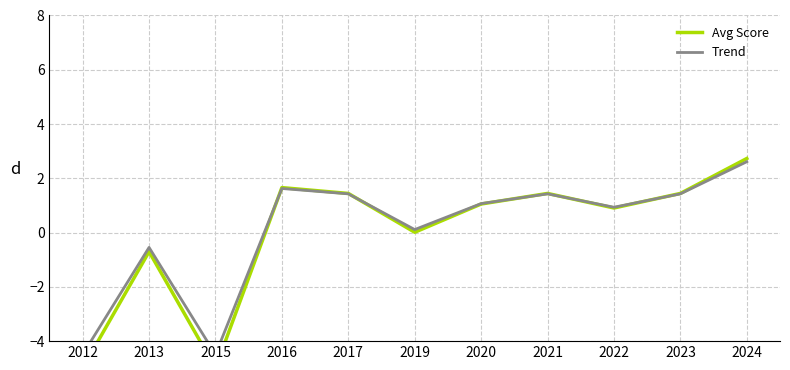

Which series has the largest range (max minus min)?

Avg Score